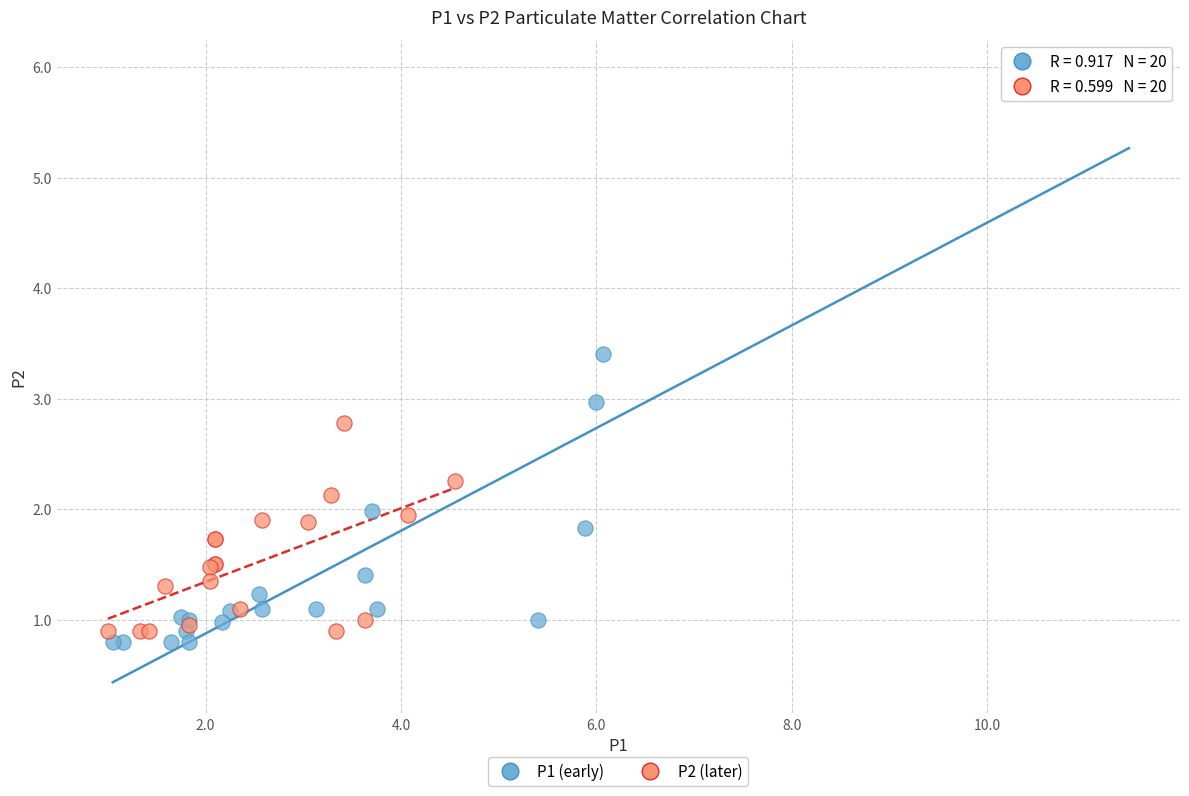

Which series has the widest spread of Y values?

P1 (early)